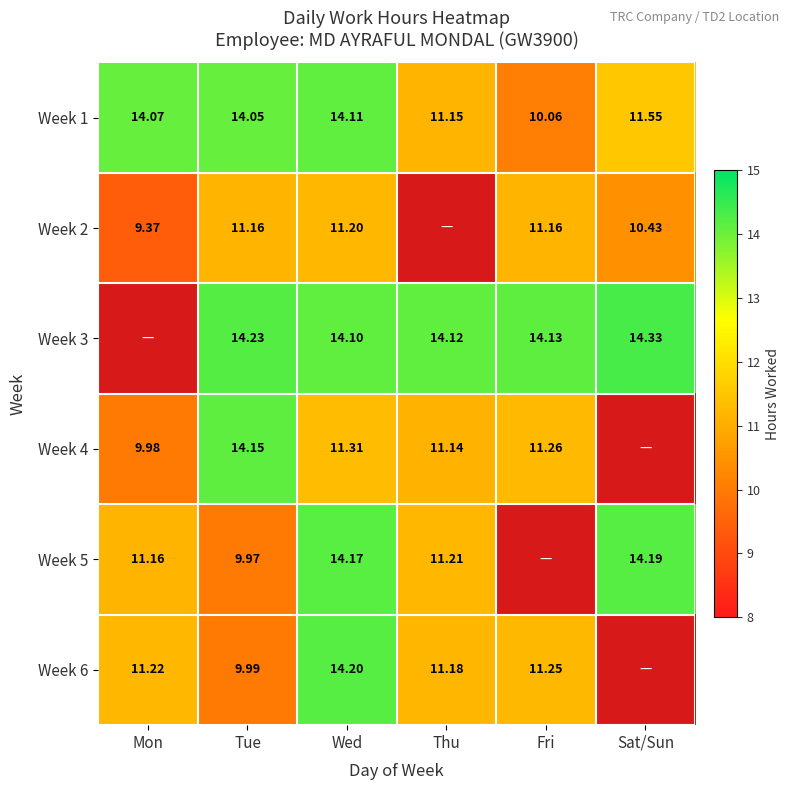

Which category has the highest value in the Week 1 series?

Wed